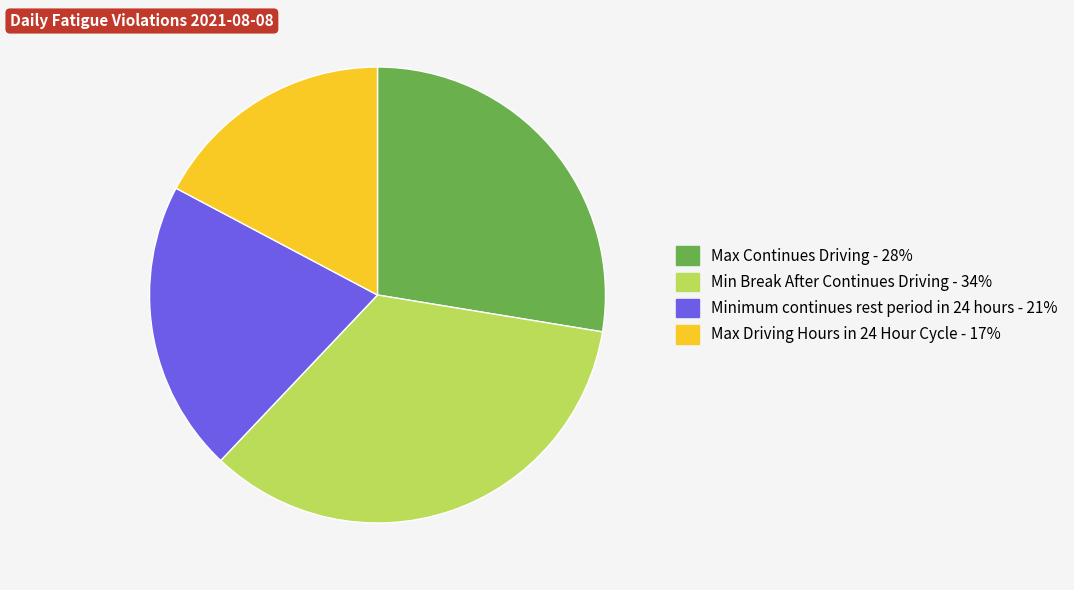

Between Min Break After Continues Driving and Max Driving Hours in 24 Hour Cycle, which is larger?

Min Break After Continues Driving